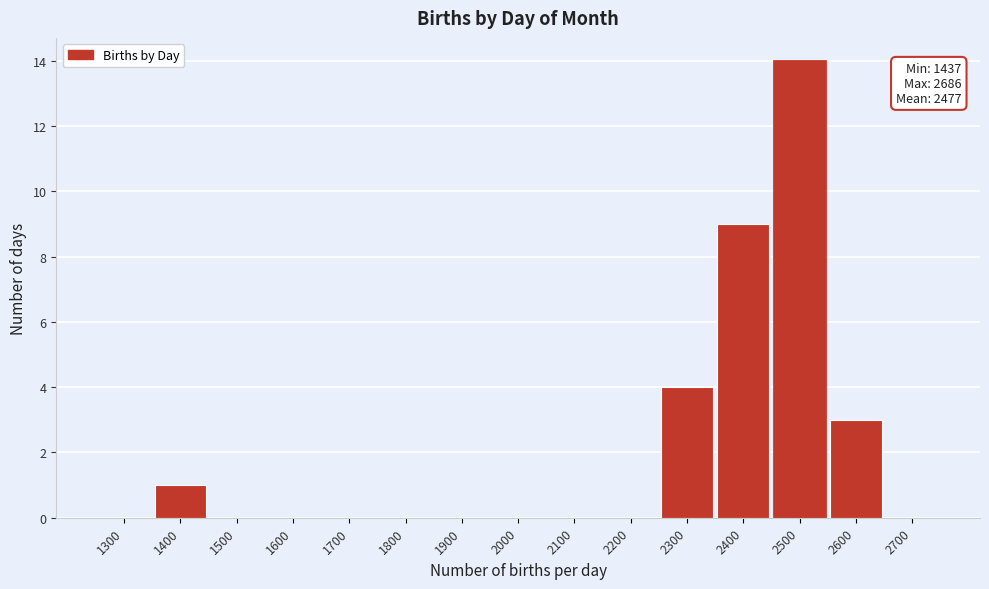

Reading left to right, extract all data points from this chart.

1300=0	1400=1	1500=0	1600=0	1700=0	1800=0	1900=0	2000=0	2100=0	2200=0	2300=4	2400=9	2500=14	2600=3	2700=0